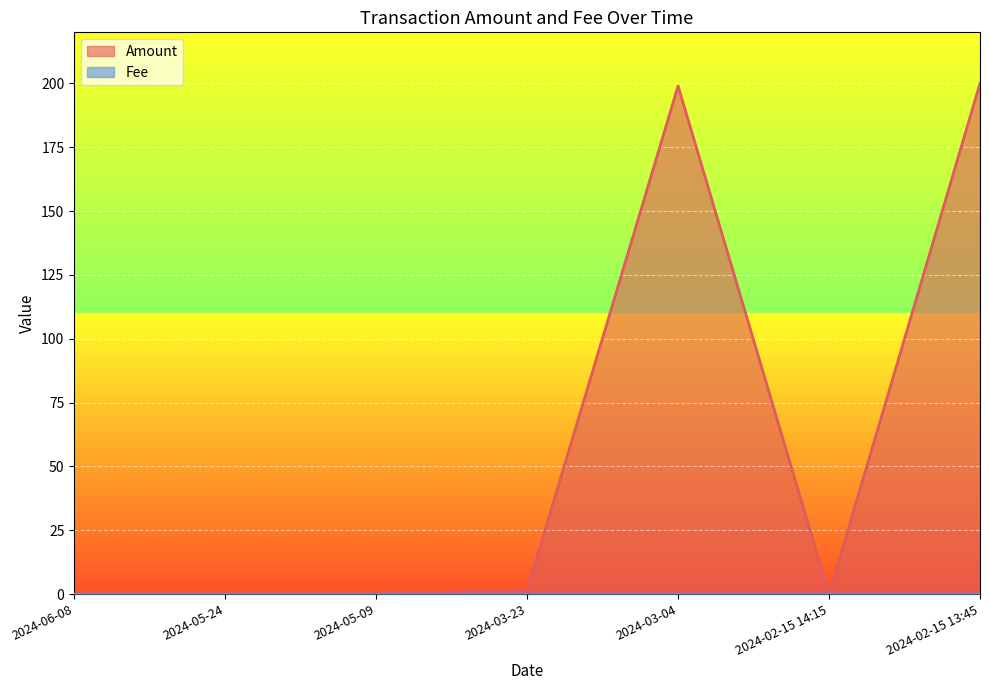

How many lines are shown in the chart?

2